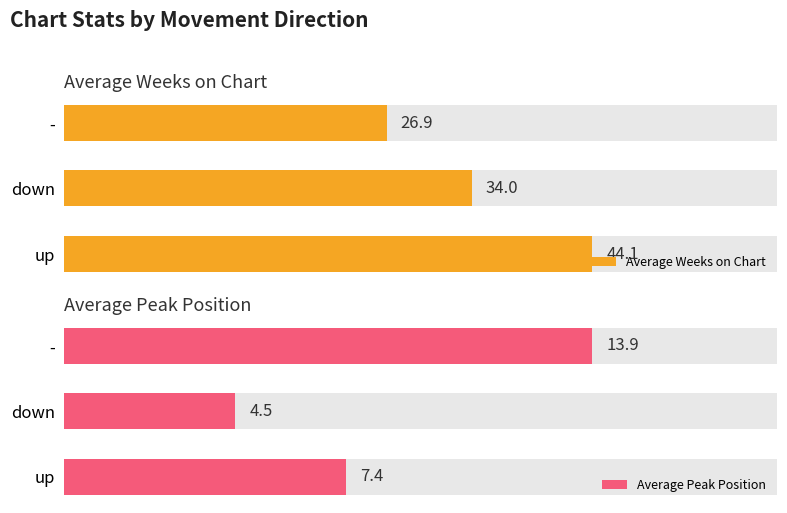

The Average Weeks on Chart series shows 12.5 at -. True or false?

False